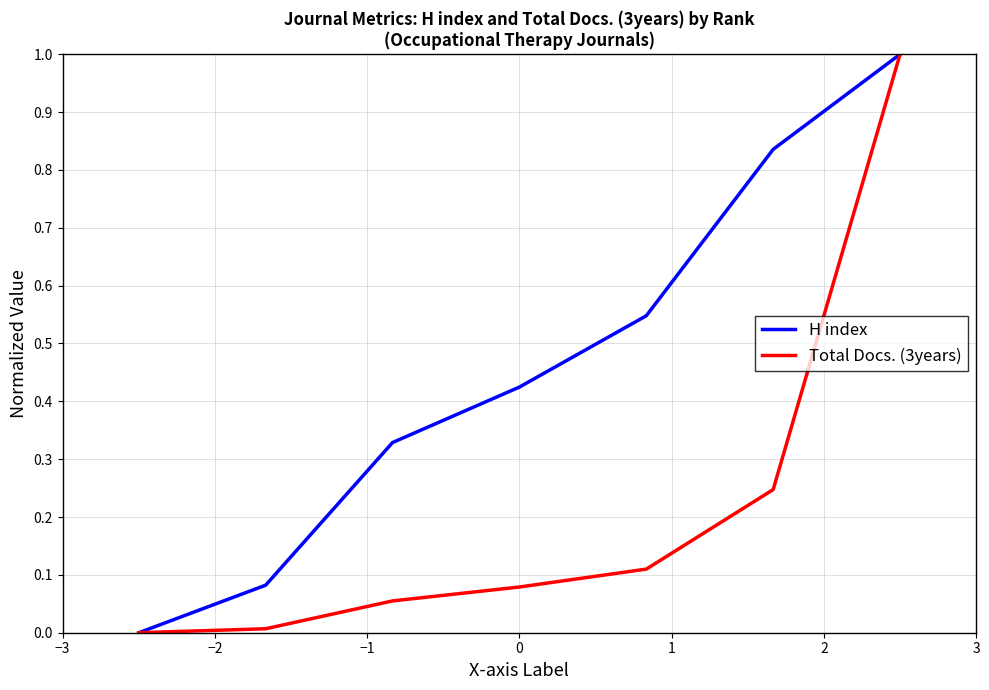

Rank the series by their average value, from lowest to highest.

Total Docs. (3years), H index